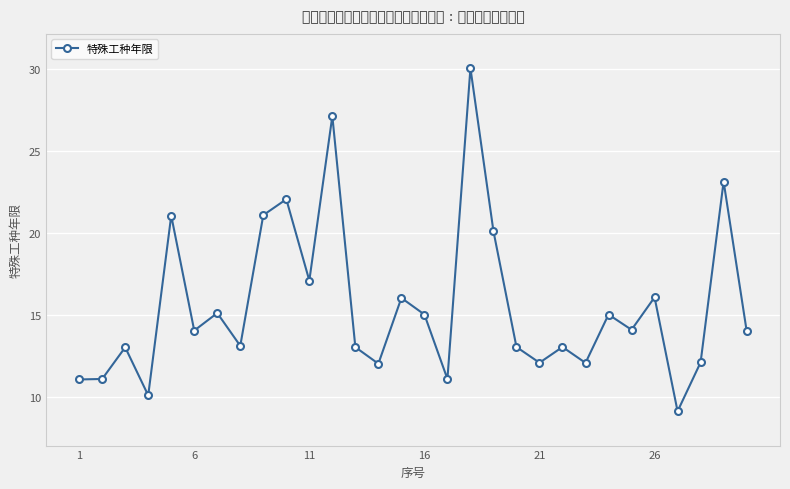

What is the maximum value shown in the chart?

30.0